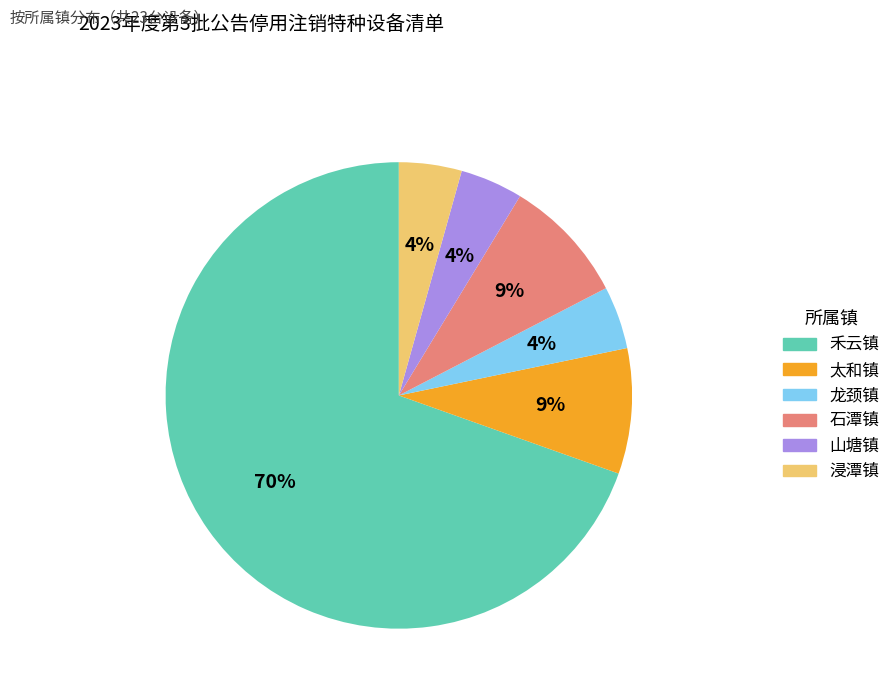

To the nearest percent, what is the combined percentage of 浸潭镇 and 石潭镇?

13%